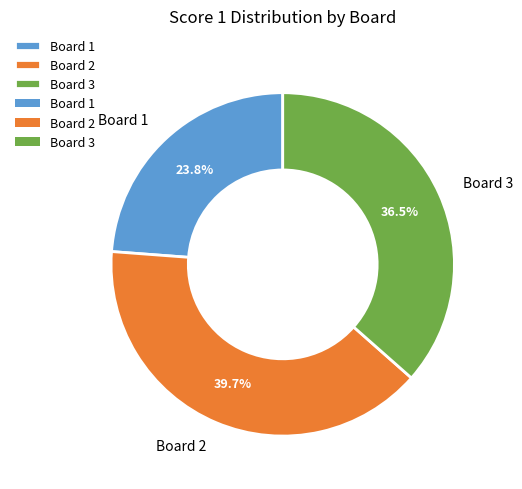

Approximately how many times larger is the value at Board 3 compared to Board 1?

1.5